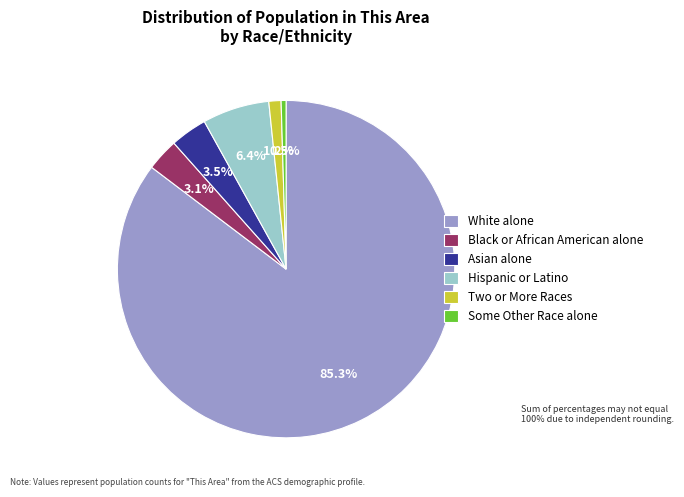

Between Two or More Races and Black or African American alone, which is larger?

Black or African American alone